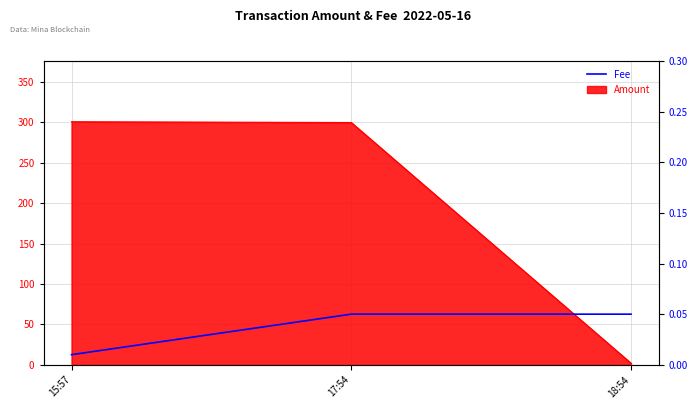

The value at 18:54 is 0.1. True or false?

True